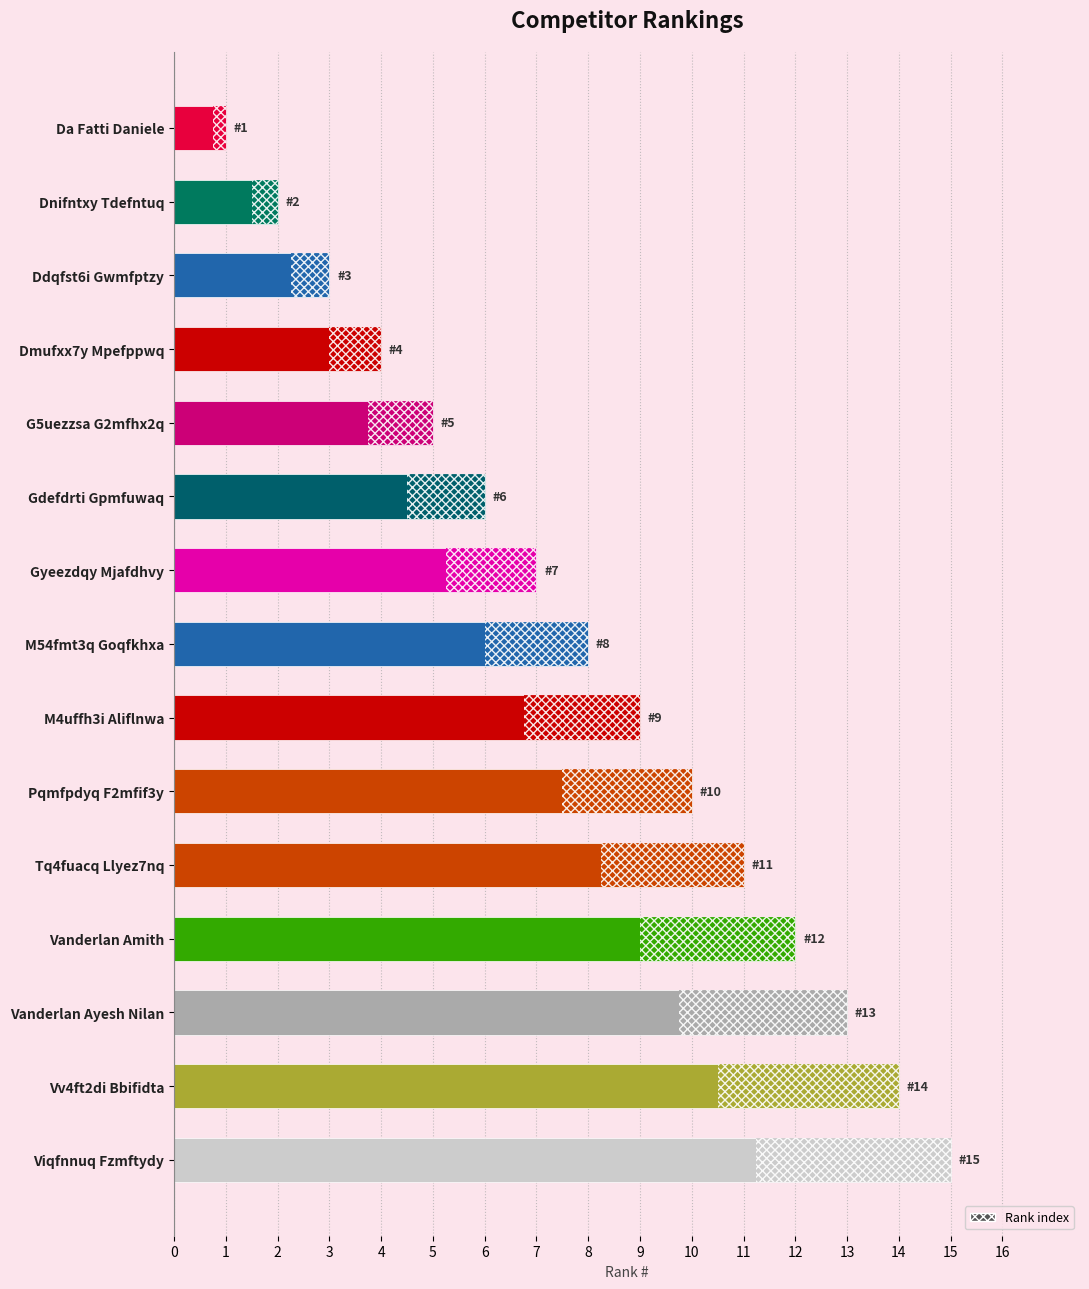

Is it true that the value at M54fmt3q Goqfkhxa is 8?

True